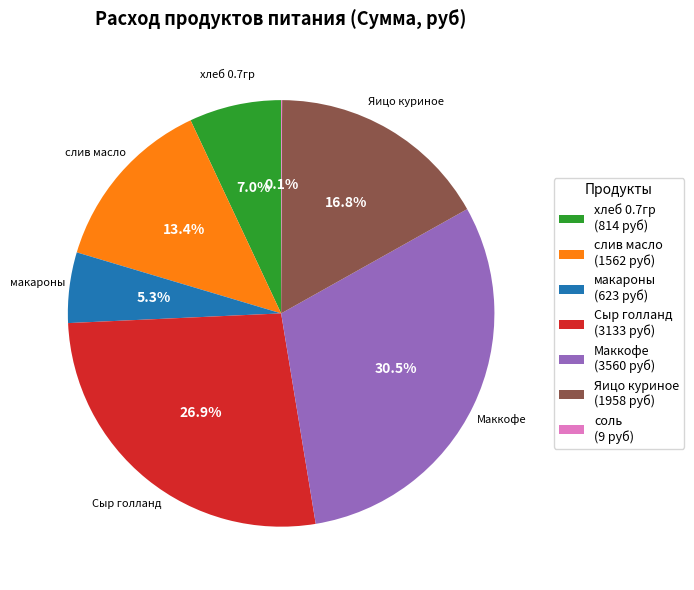

Do макароны and Яицо куриное together represent more than half of the pie?

No